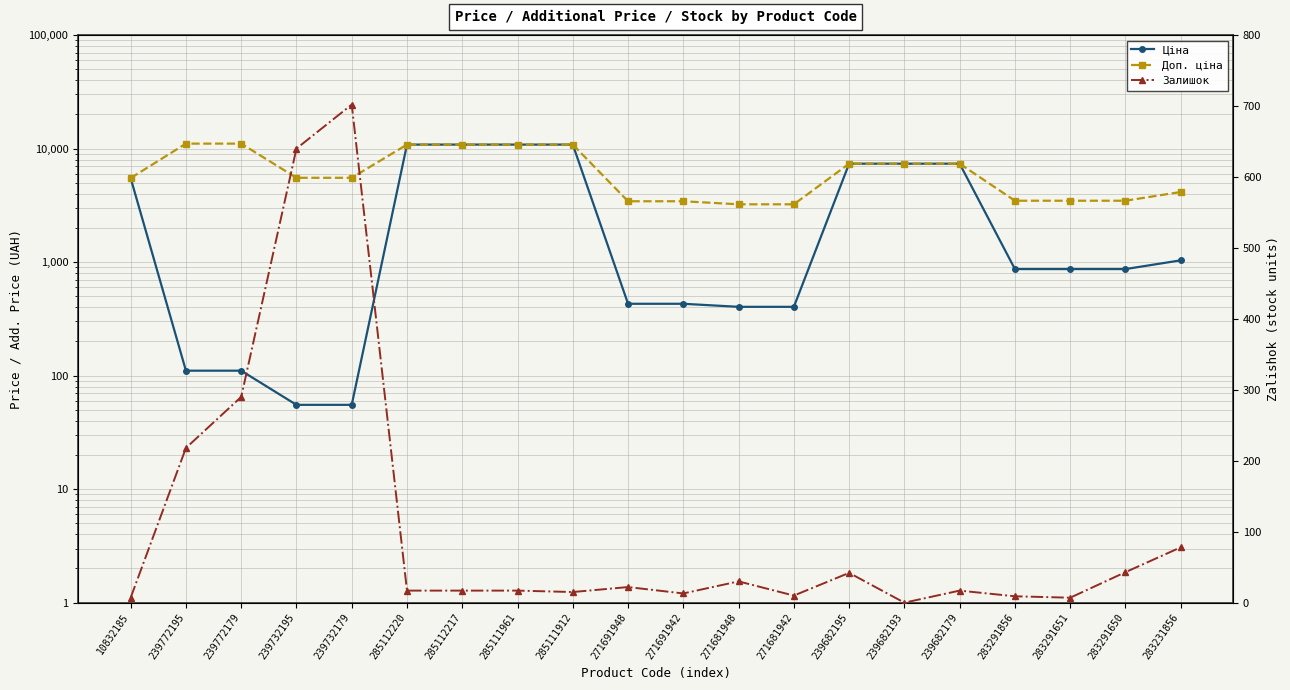

True or false: Залишок and Доп. ціна cross at least once.

False